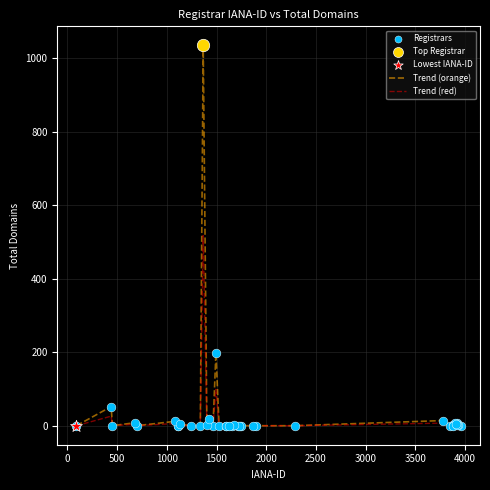

Which series has the largest range (max minus min)?

Trend (orange)